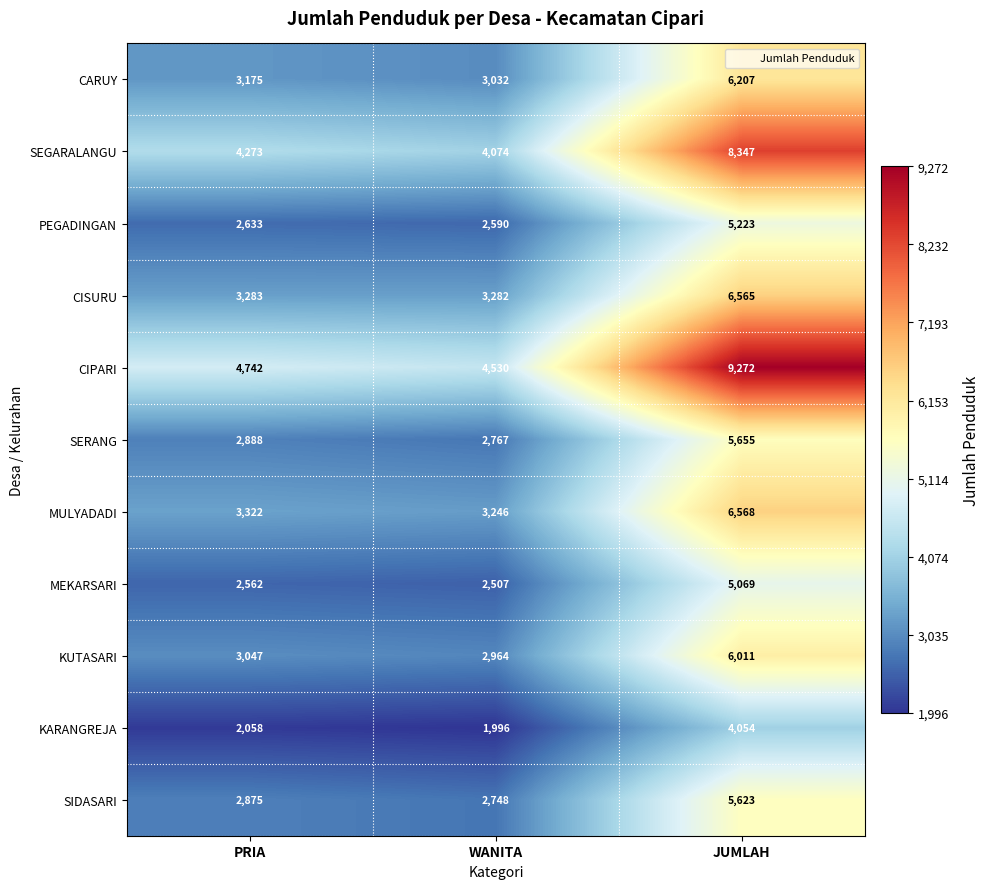

What is the difference between the second highest and minimum values in the PEGADINGAN series?

43